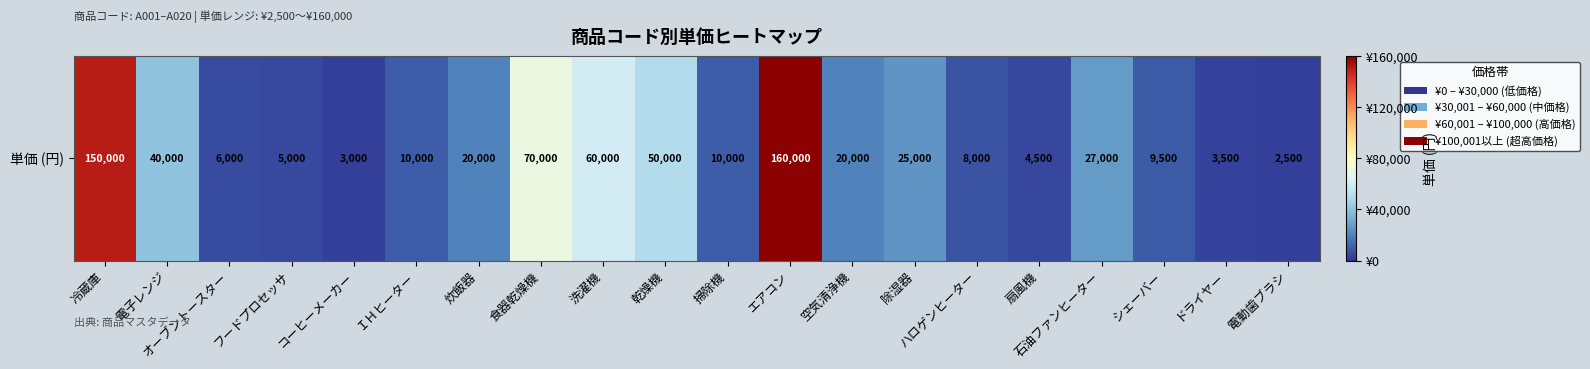

Which label corresponds to the largest value in the chart?

エアコン